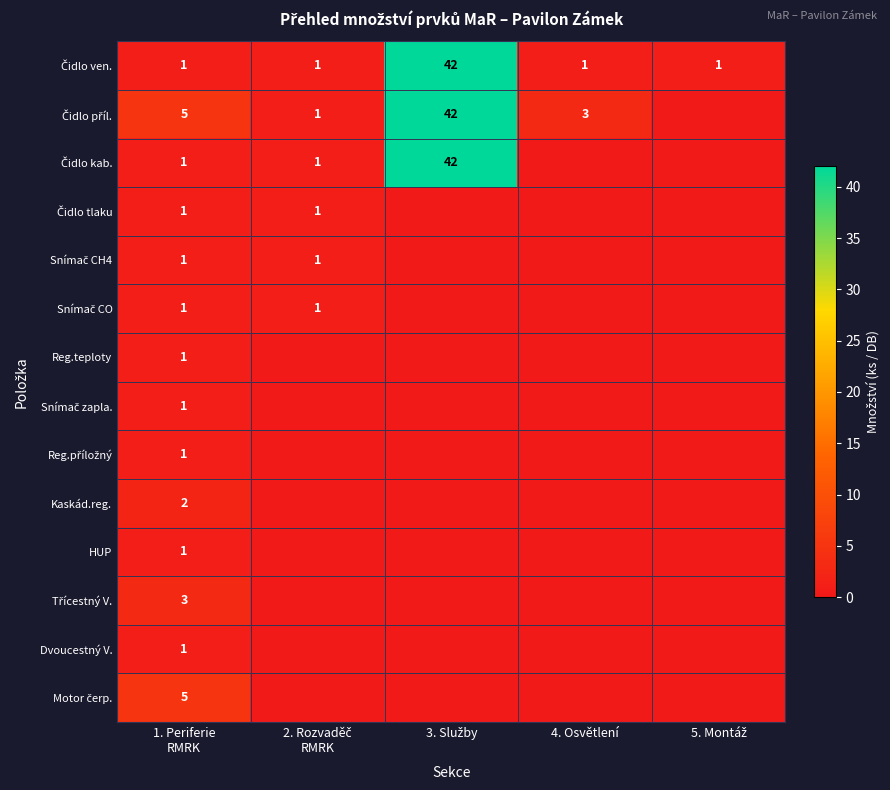

Is the value of Kaskád.reg. at 4. Osvětlení greater than the value of Dvoucestný V. at 2. Rozvaděč RMRK?

No